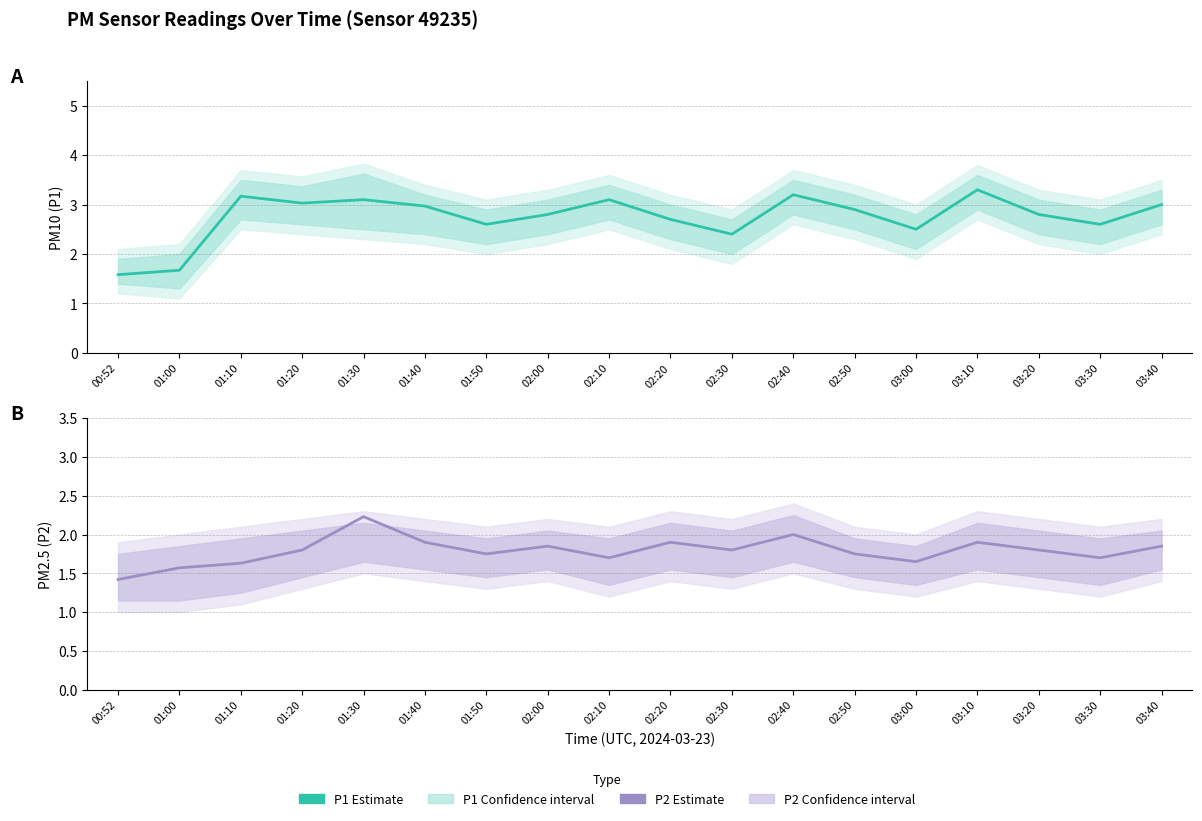

What is the spread (max minus min) of values at 03:20?

1.0